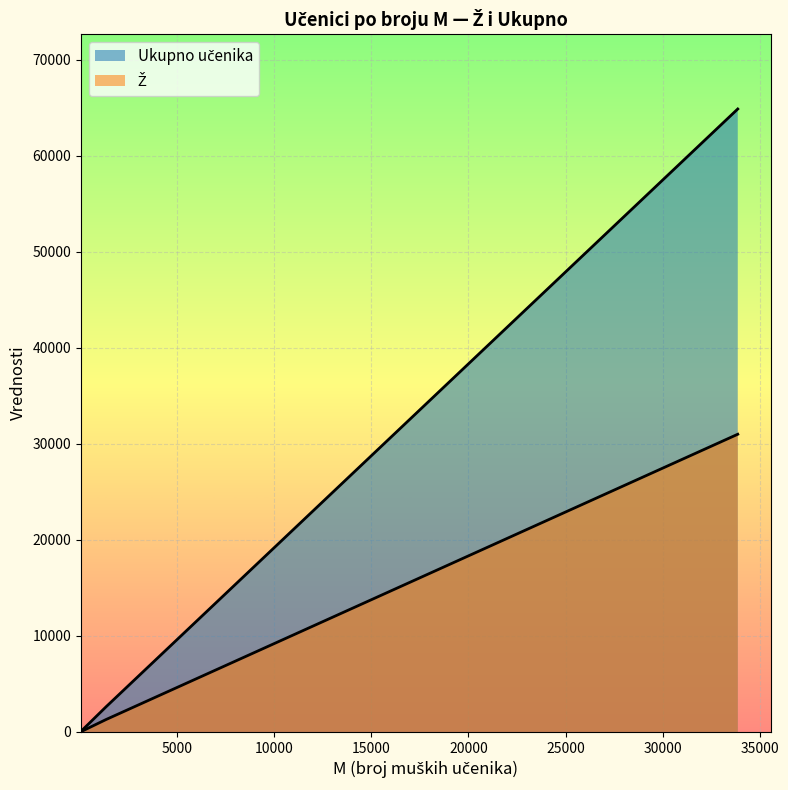

Reading right to left, transcribe all the data shown in this chart.

Ž: 61	31	31001	1291
Ukupno učenika: 131	74	64877	2618